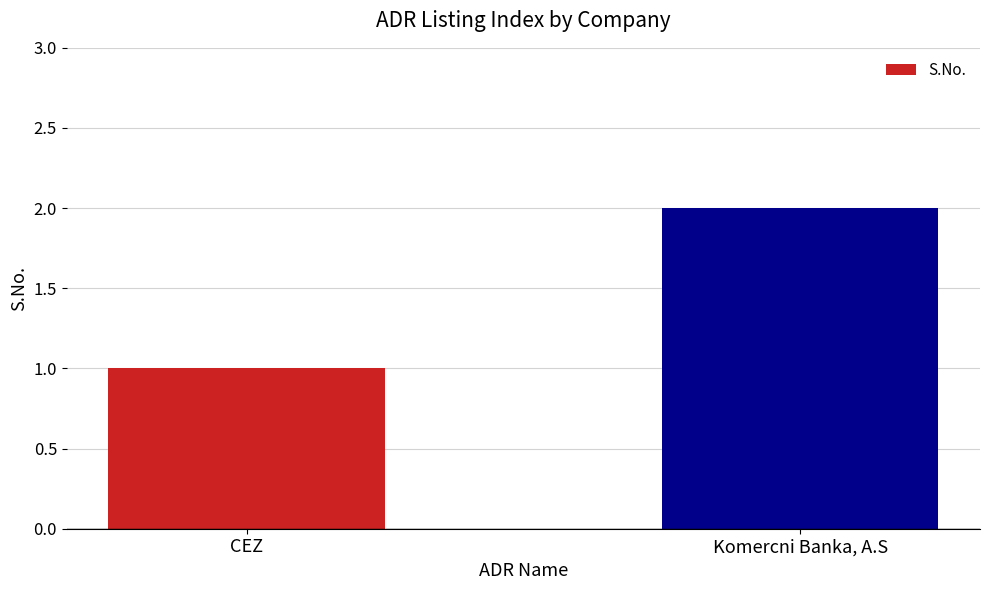

Reading left to right, what are all the values shown in this chart?

1	2